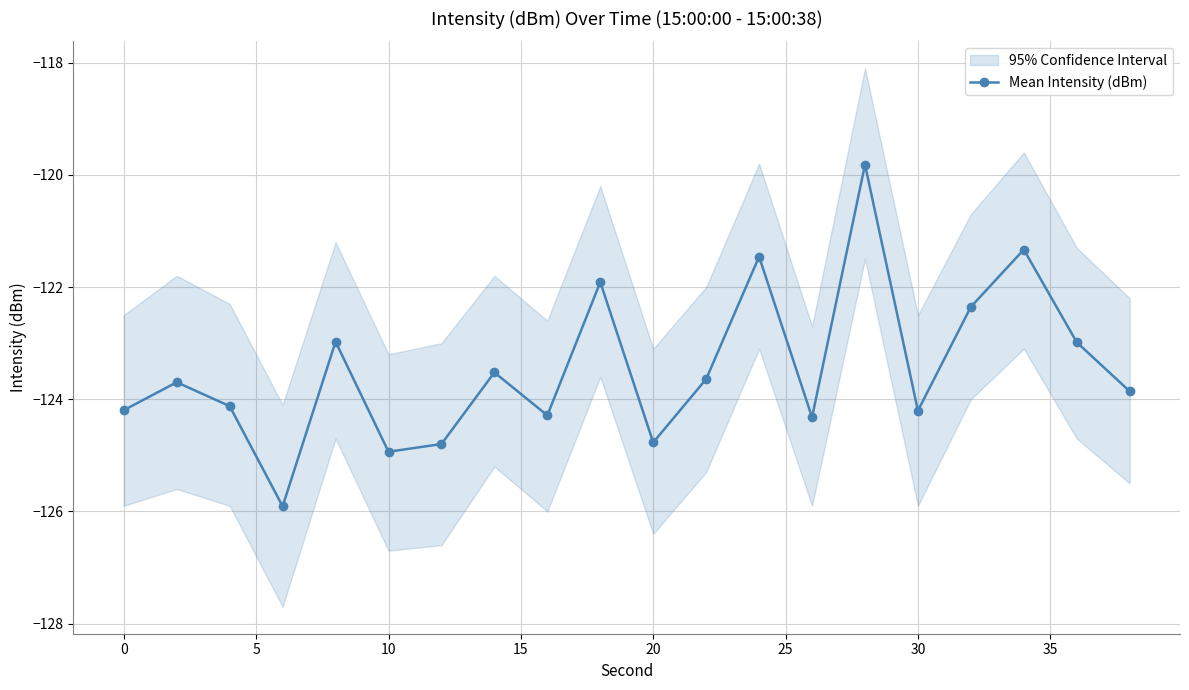

What is the difference between the second highest and second lowest values?

3.6